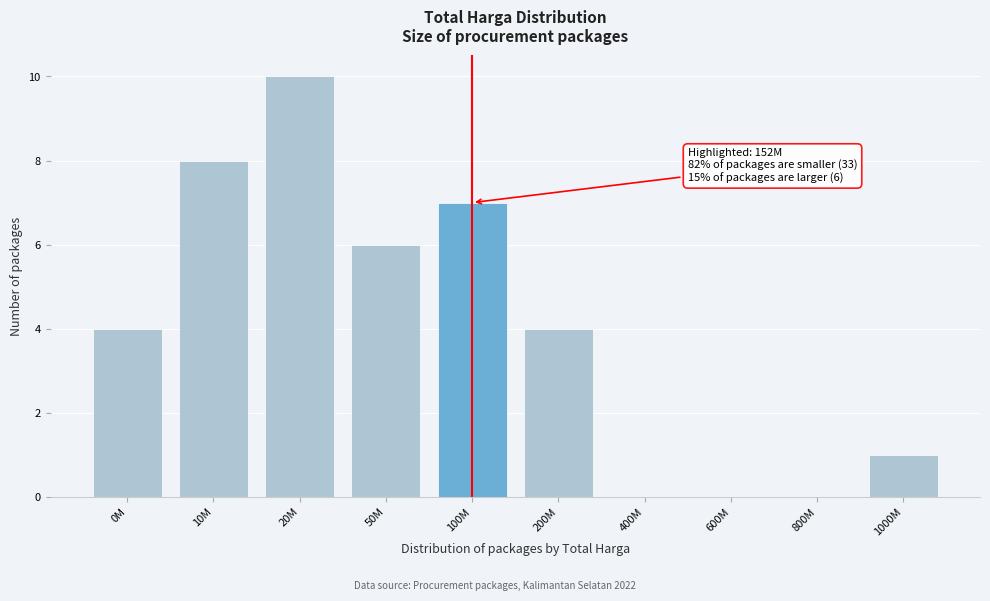

Reading left to right, transcribe all the data shown in this chart.

0M=4	10M=8	20M=10	50M=6	100M=7	200M=4	400M=0	600M=0	800M=0	1000M=1